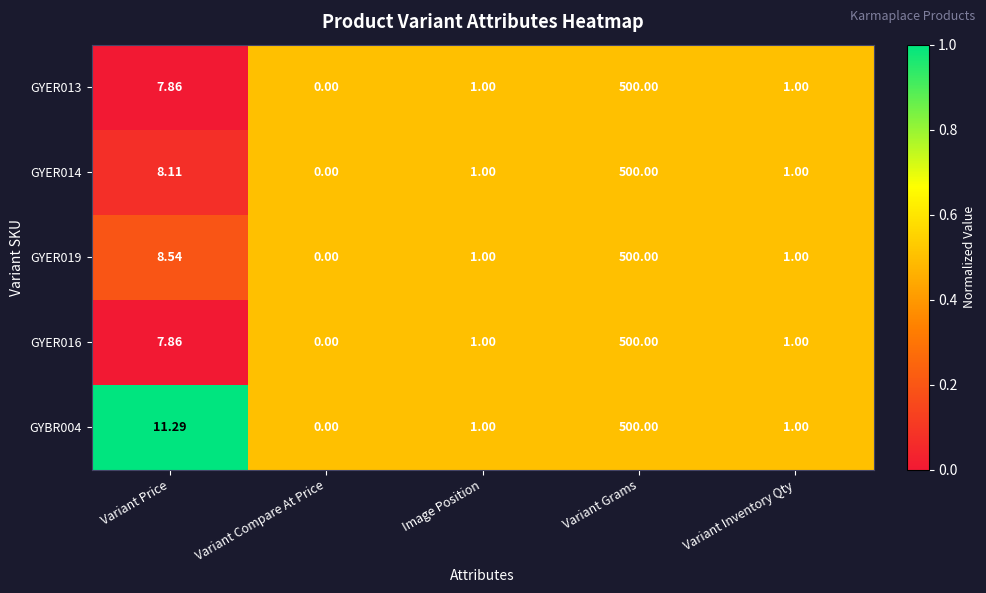

Which category has the lowest value across all series?

Variant Compare At Price